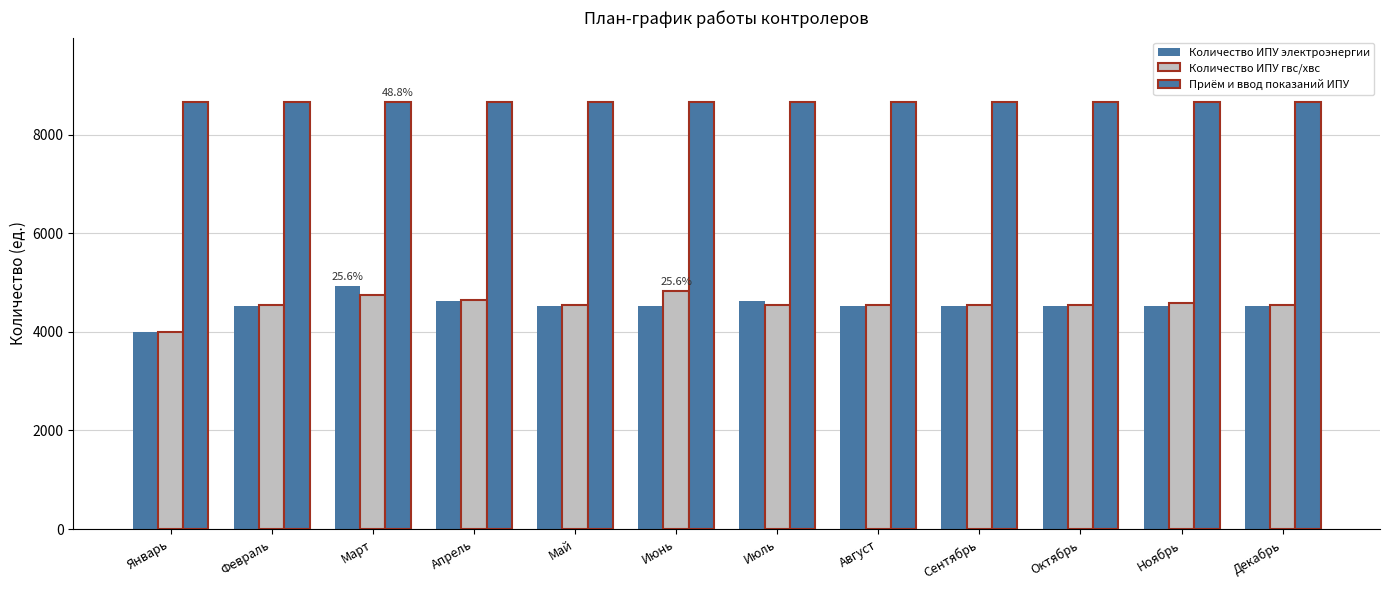

What is the greatest value displayed?

8670